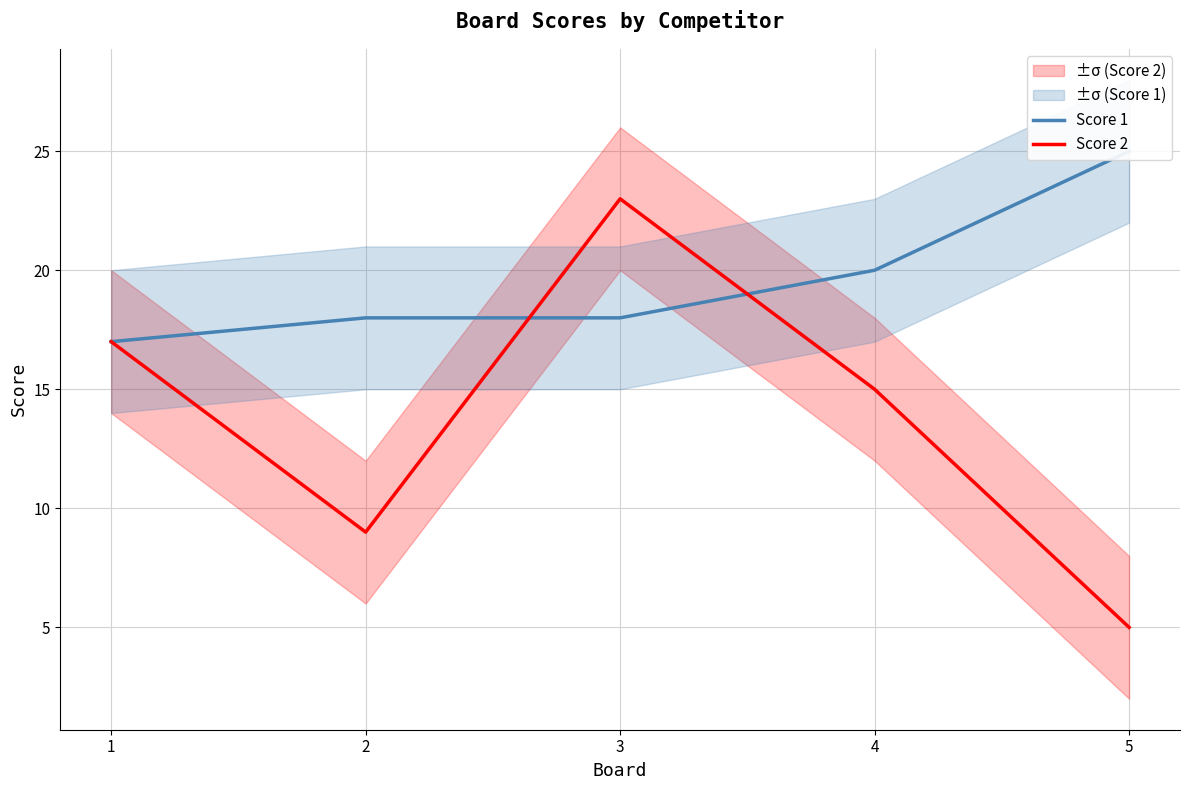

What is the value of the Score 2 point at the 1st from the left?

17